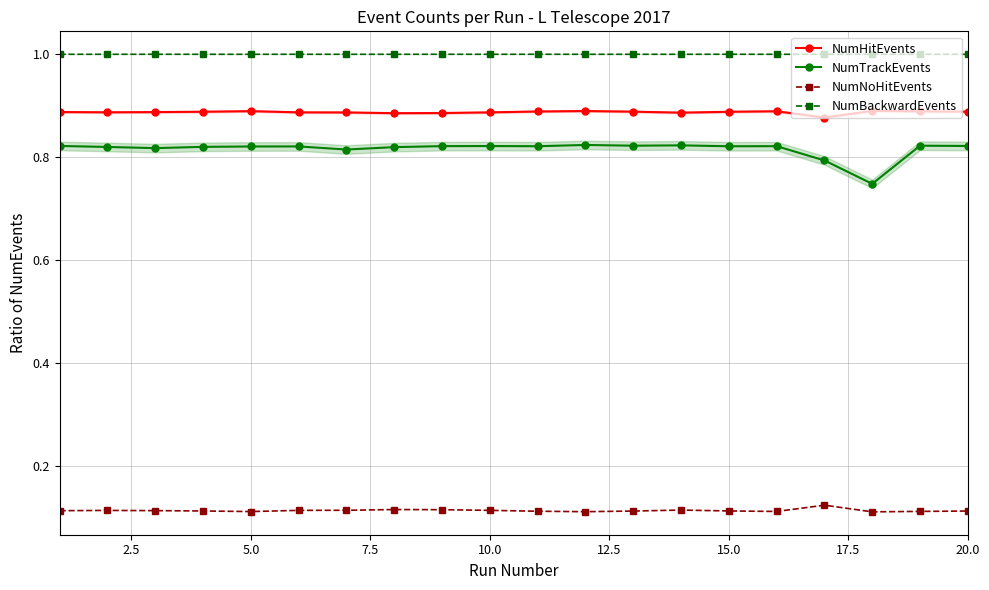

Does the chart display data point markers on the line(s)?

Yes